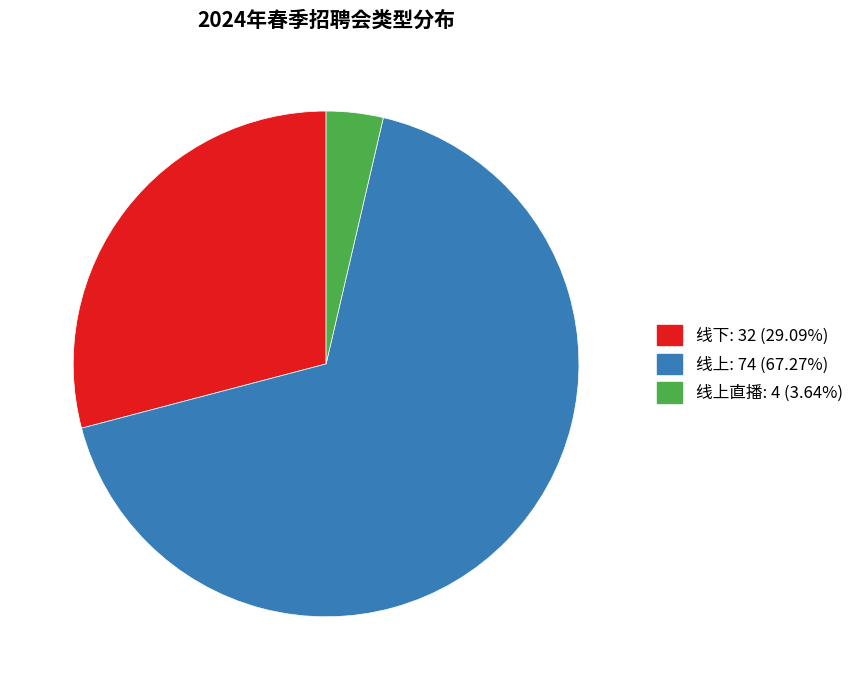

Is there any slice that represents more than half of the pie?

Yes